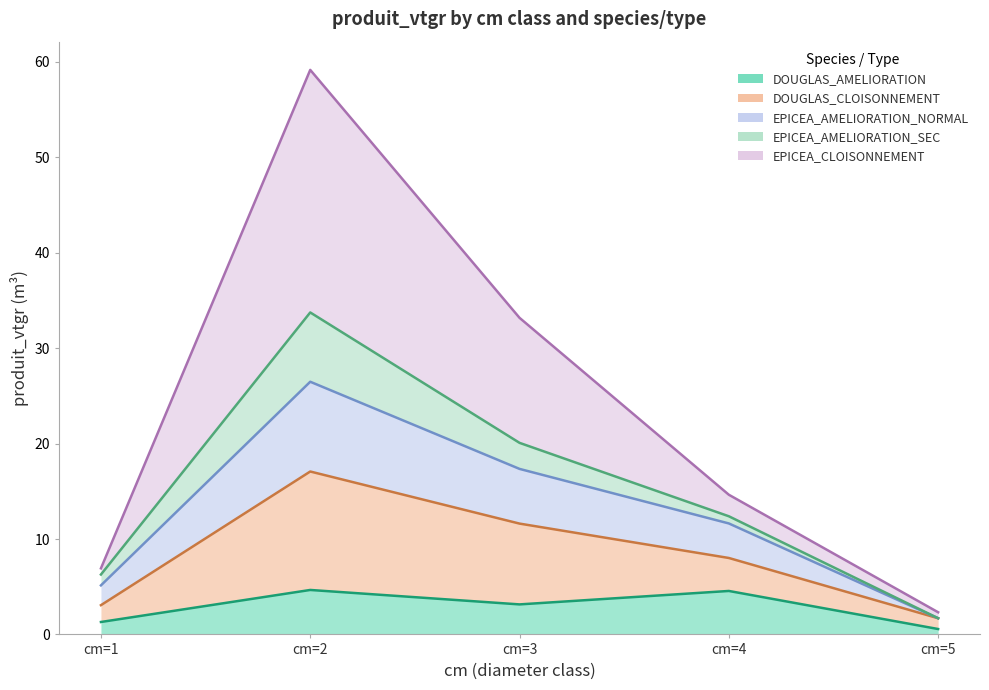

In DOUGLAS_AMELIORATION, how many points are lower than both neighbors (excluding endpoints)?

1